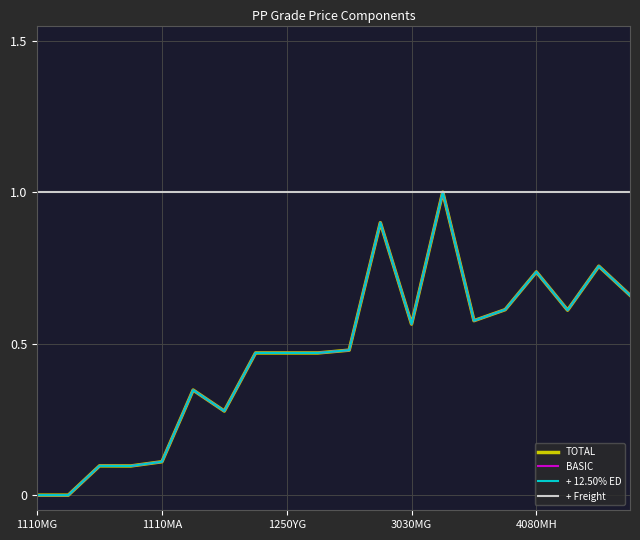

Does the chart display data point markers on the line(s)?

No